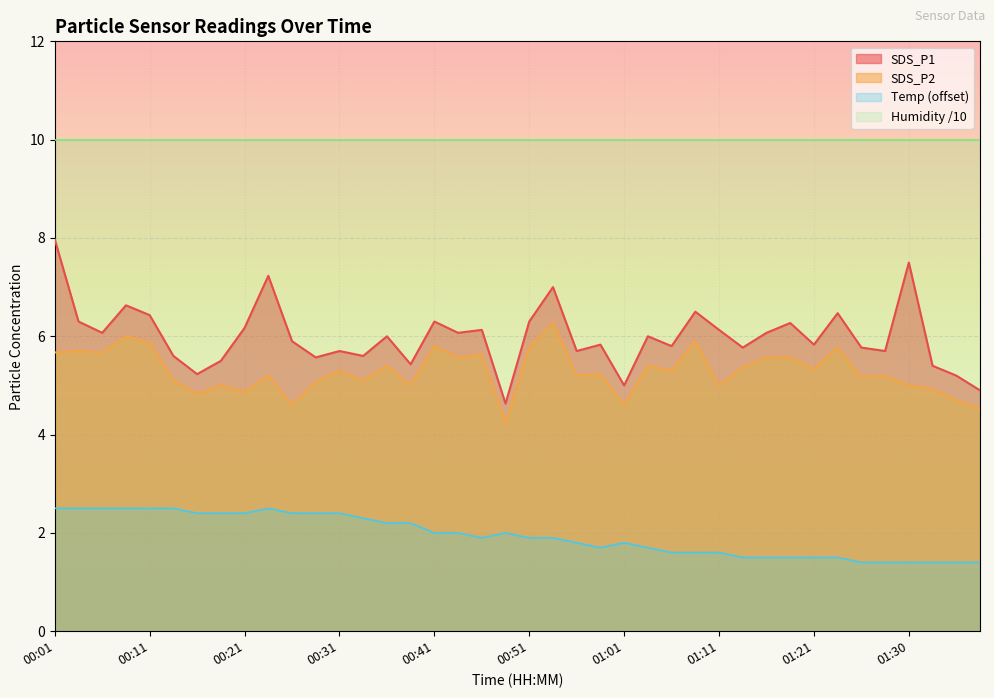

True or false: SDS_P1 and SDS_P2 intersect in this chart.

False